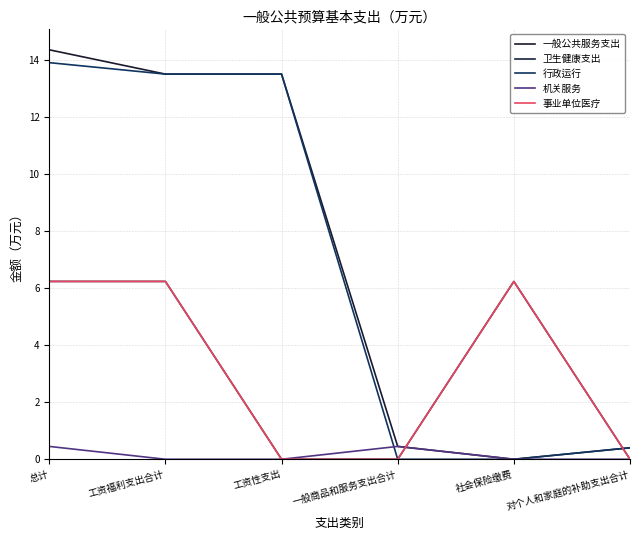

Does the chart display data point markers on the line(s)?

No